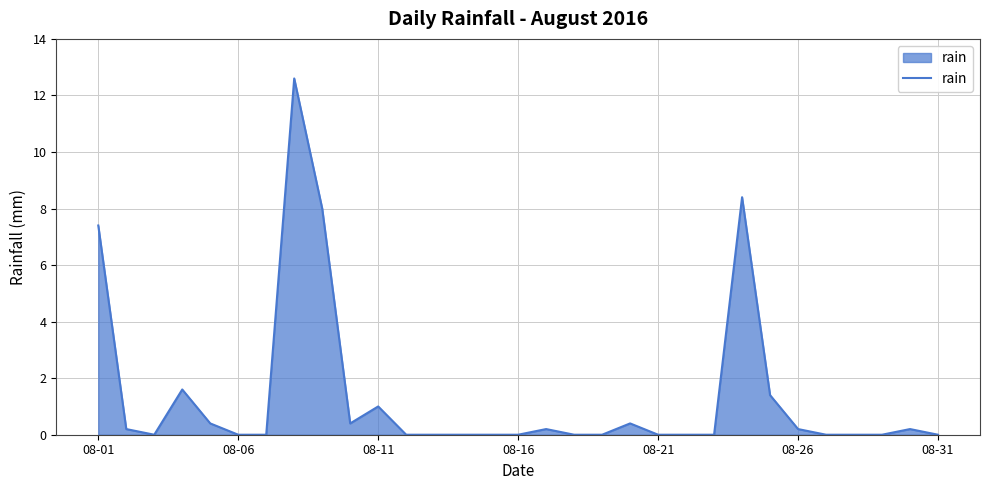

What is the greatest value displayed?

12.6